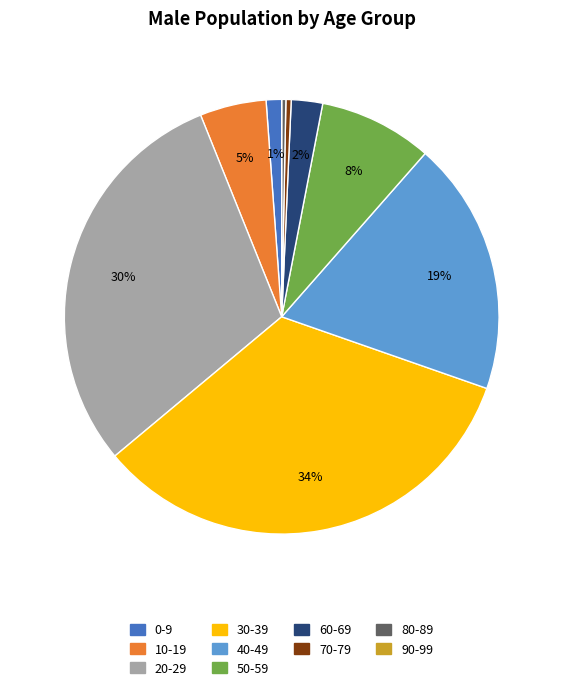

What percentage is the 50-59 slice, to the nearest percent?

8%